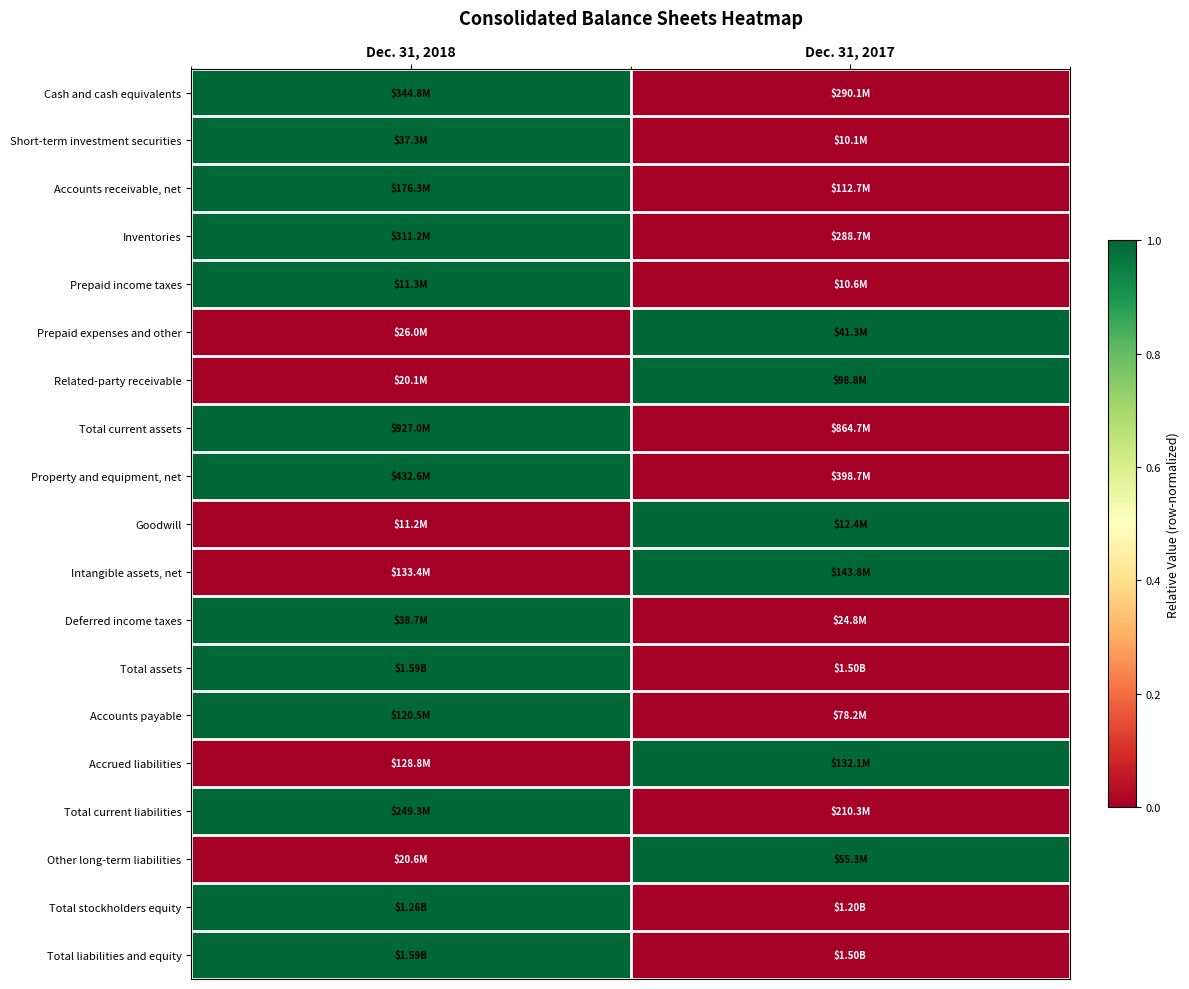

What is the total value across all series at Dec. 31, 2018?

13